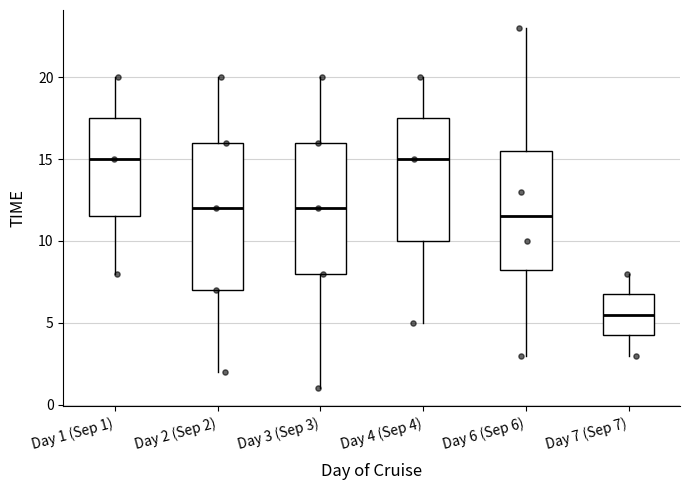

Where does the median line of the box for Day 1 (Sep 1) sit on the y-axis? The values are not printed on the chart, so give them approximately, as read against the axis.

15.0